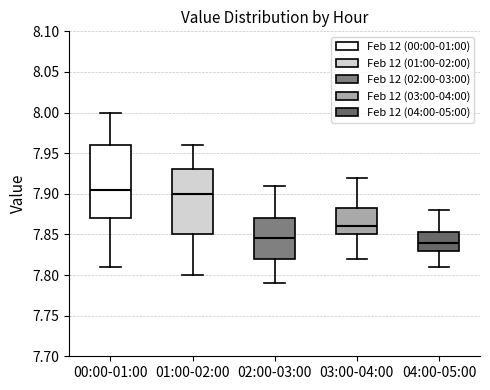

Which box is the tallest, from its lower edge to its upper edge?

00:00-01:00